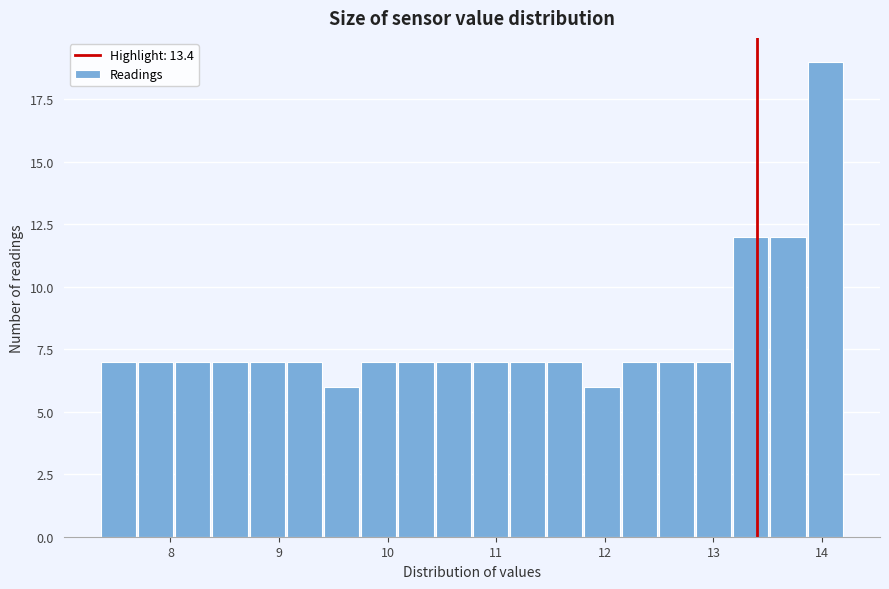

Read against the x-axis, roughly where is the centre of the tallest bar?

14.0